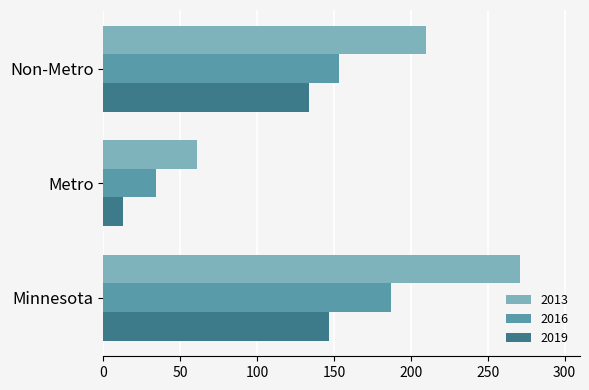

True or false: 2013 has a value of 61 at Metro.

True